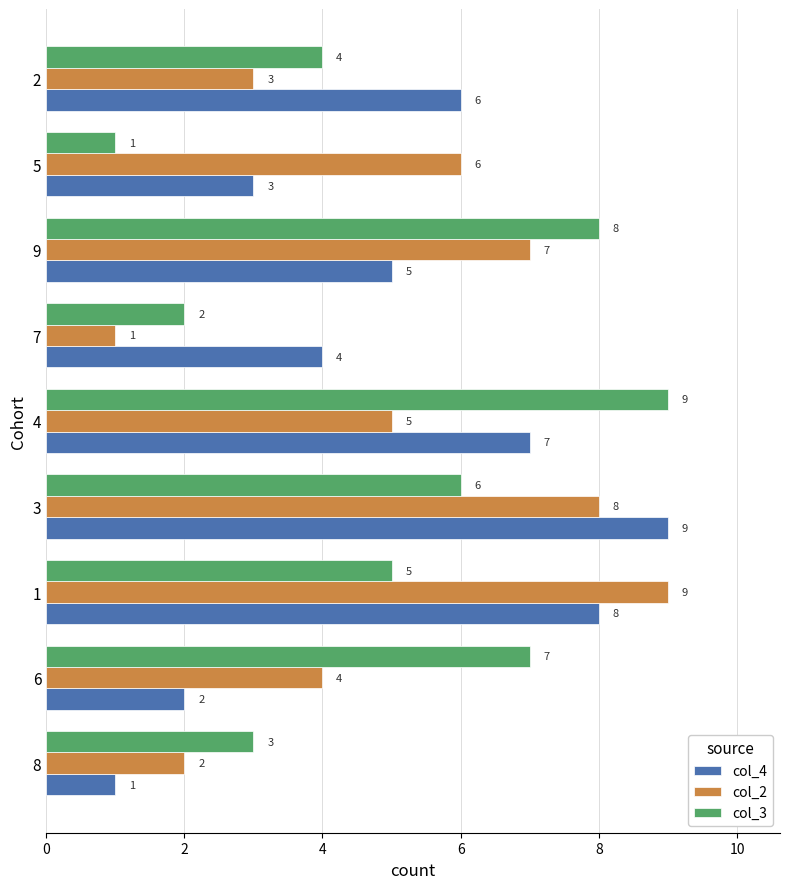

Between 4 and 7, which series saw the biggest shift?

col_3